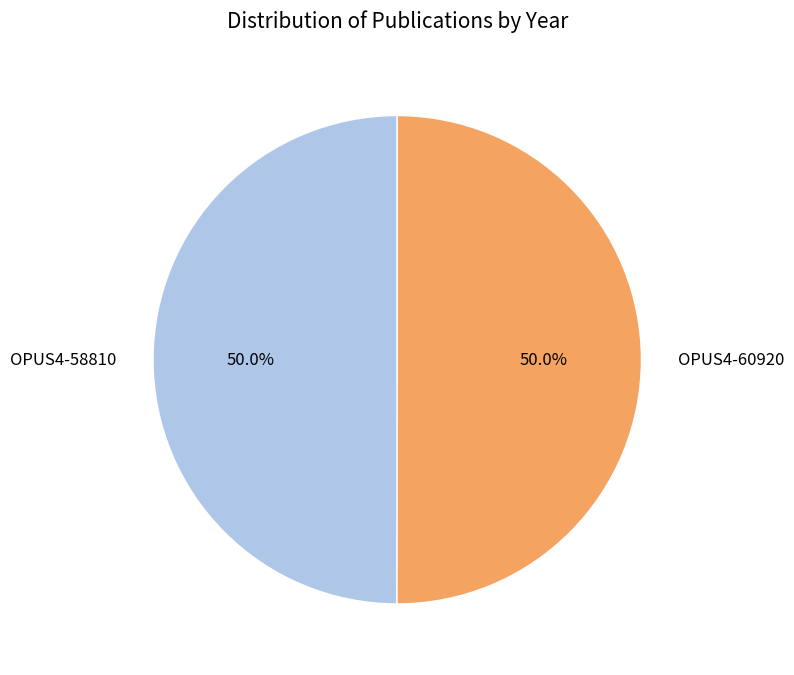

Is it true that OPUS4-60920 is 60% of the pie?

False